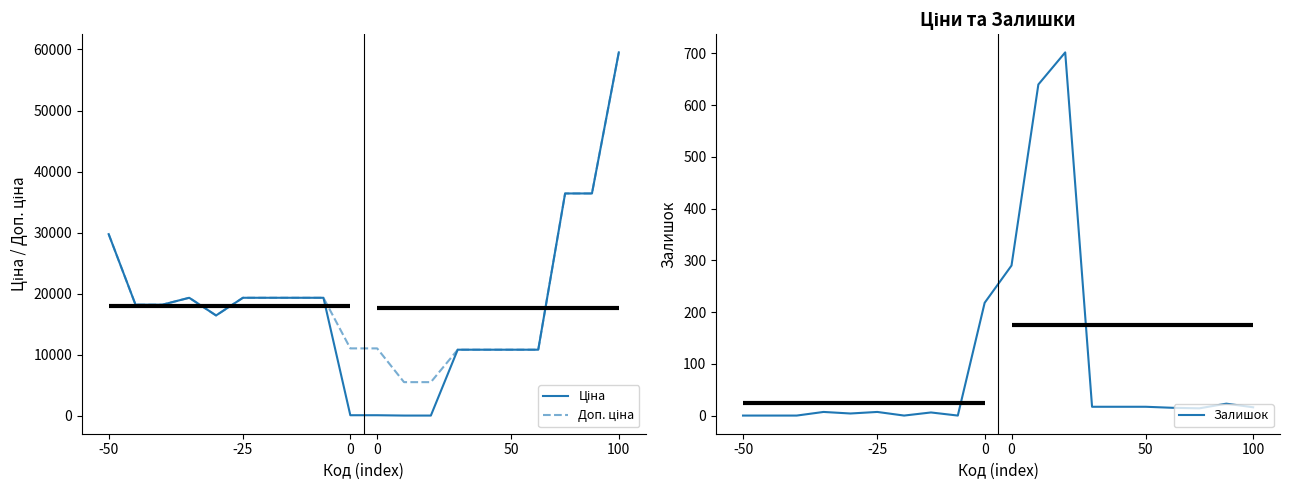

Where does the Ціна series first go above 18212?

-50